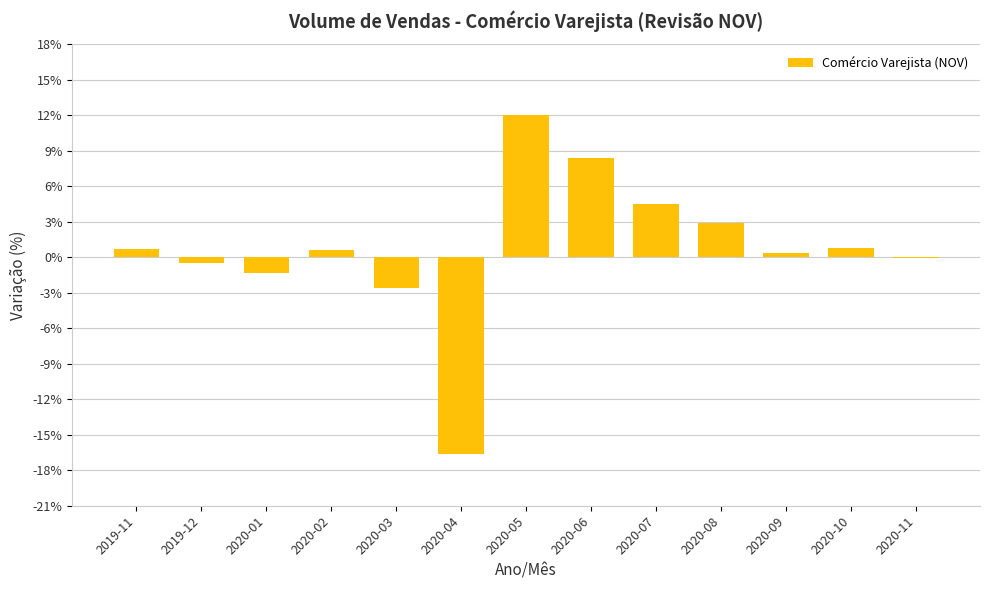

Which has a higher value, 2019-11 or 2020-04?

2019-11